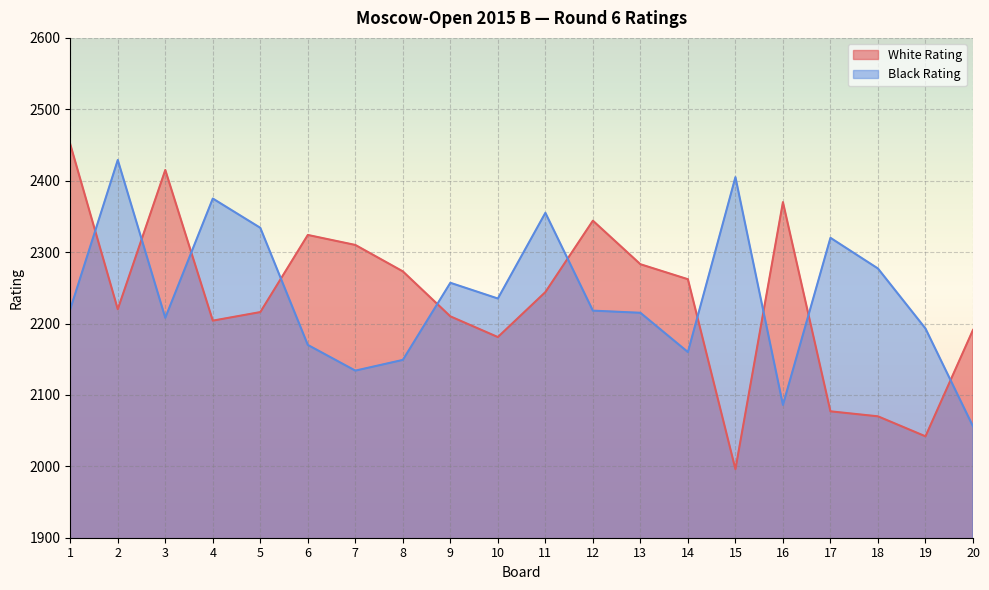

How many lines are shown in the chart?

2